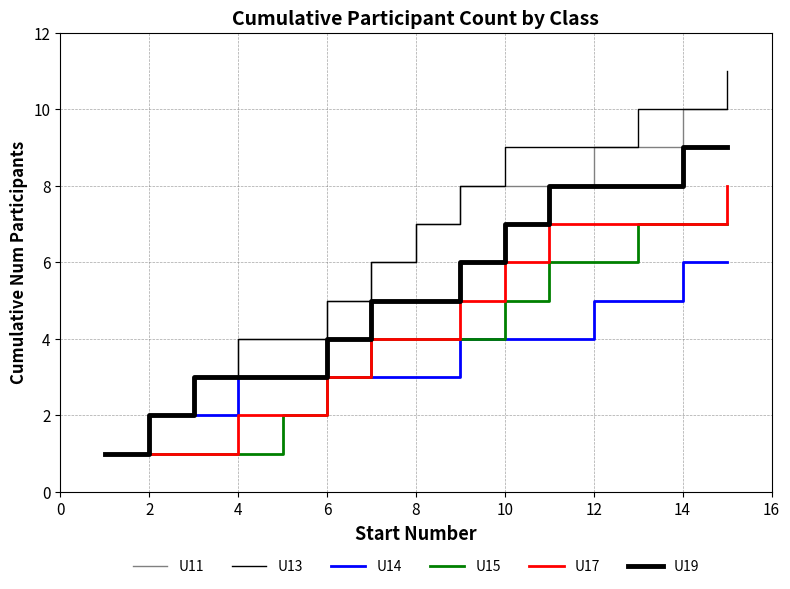

Where is U14 nearest to the value 3?

4